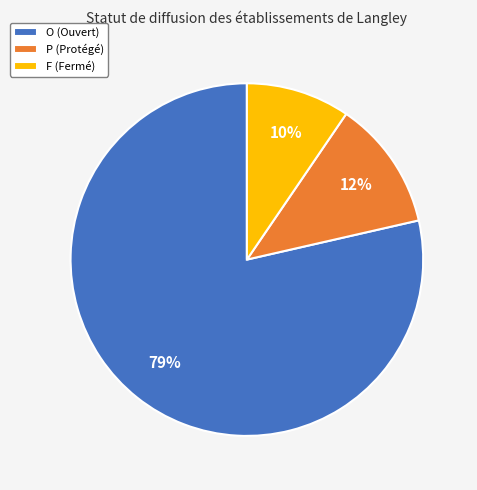

To the nearest percent, what is the combined percentage of P and O?

90%